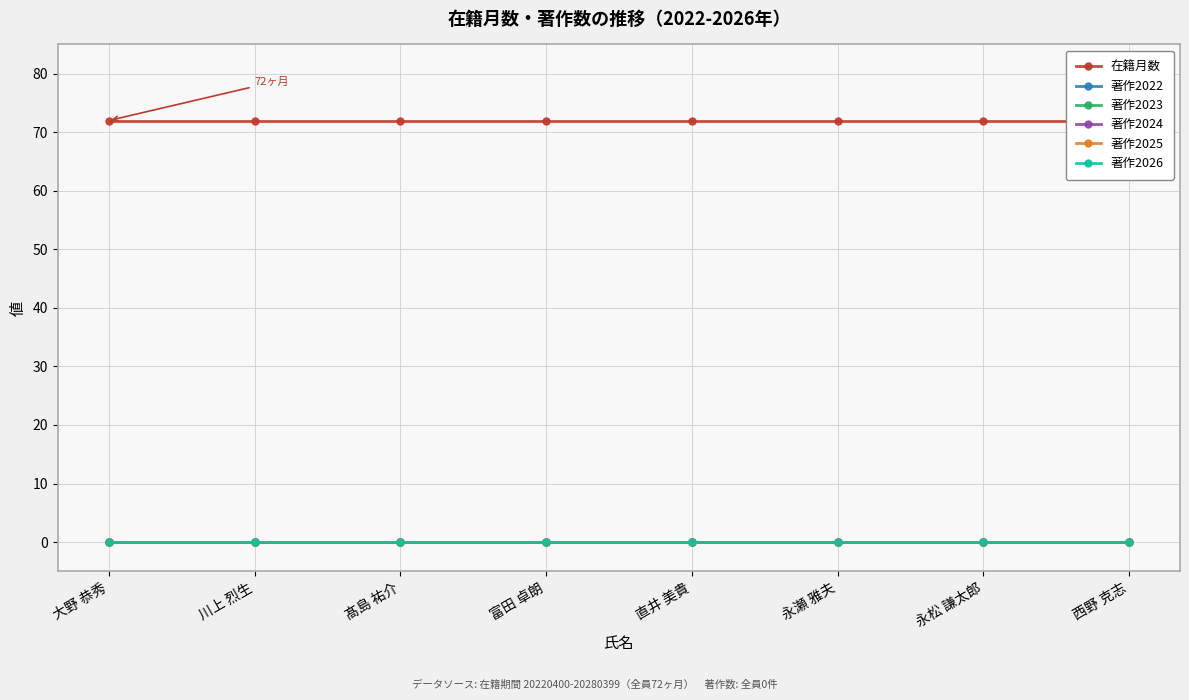

The value of 著作2025 at 髙島 祐介 is 0. True or false?

True